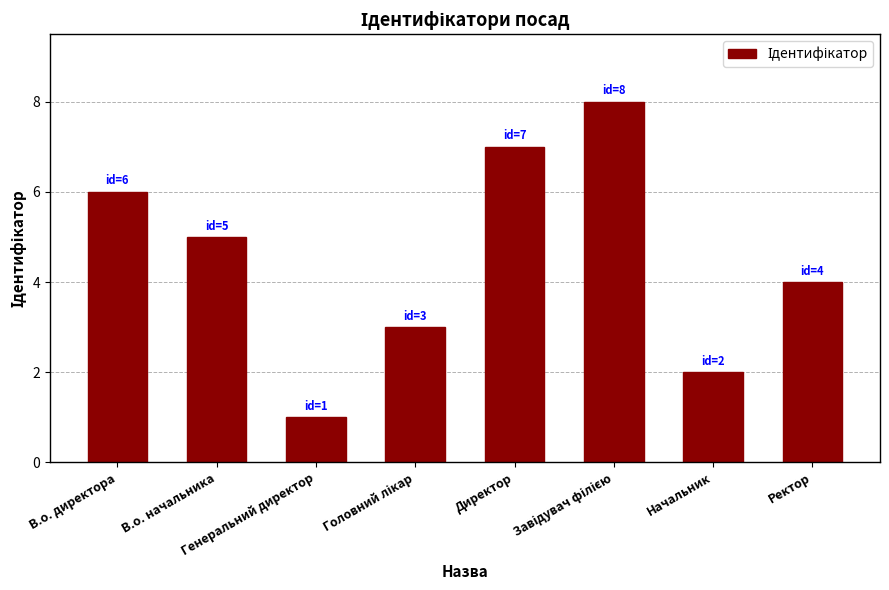

Reading left to right, transcribe all the data shown in this chart.

6	5	1	3	7	8	2	4